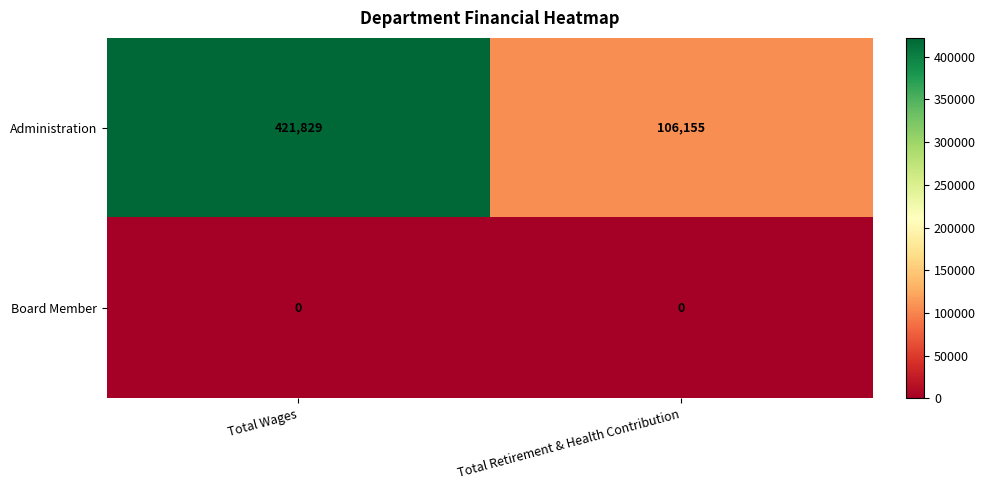

Which label corresponds to the largest value in the chart?

Total Wages